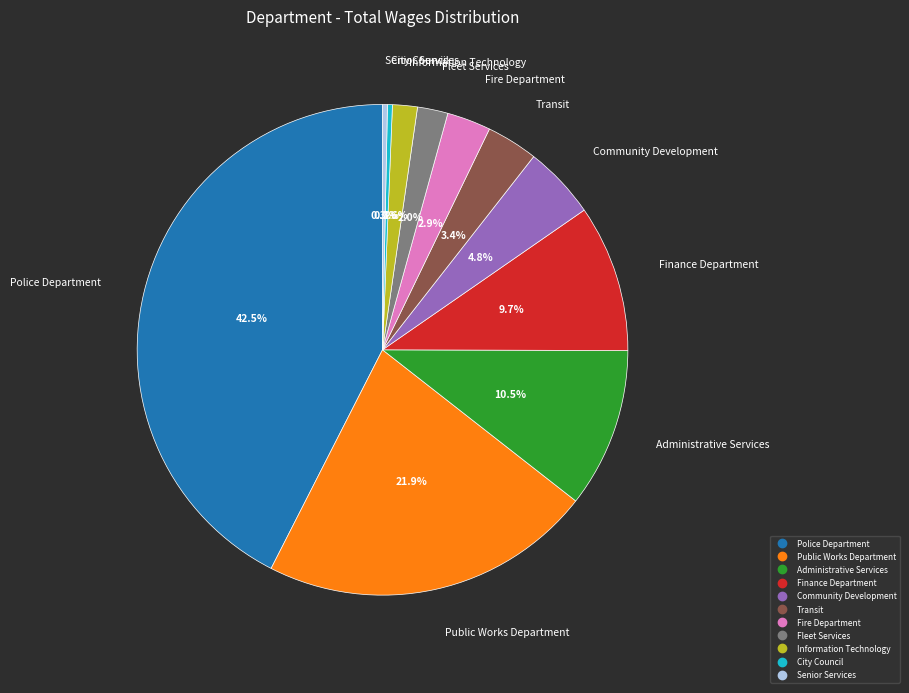

Between Transit and Community Development, which is larger?

Community Development